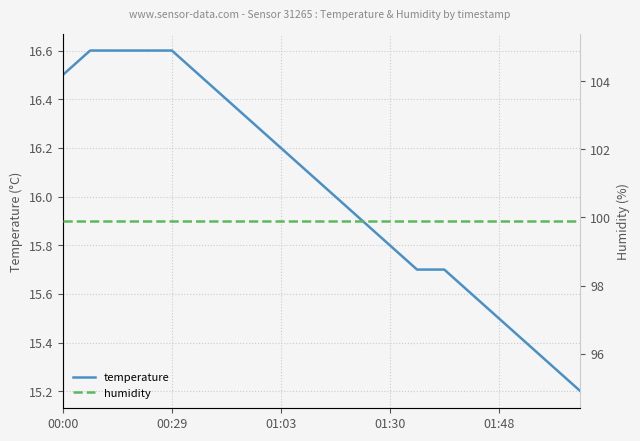

What is the difference between the temperature values at 10 and 7?

0.3